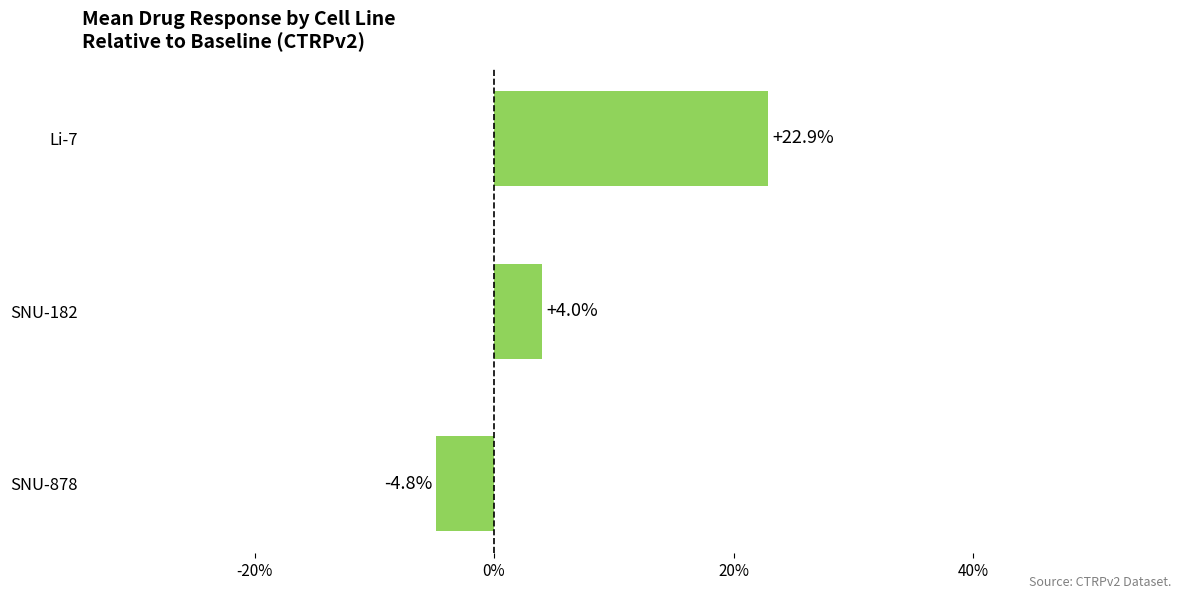

What is the sum of all values?

22.1